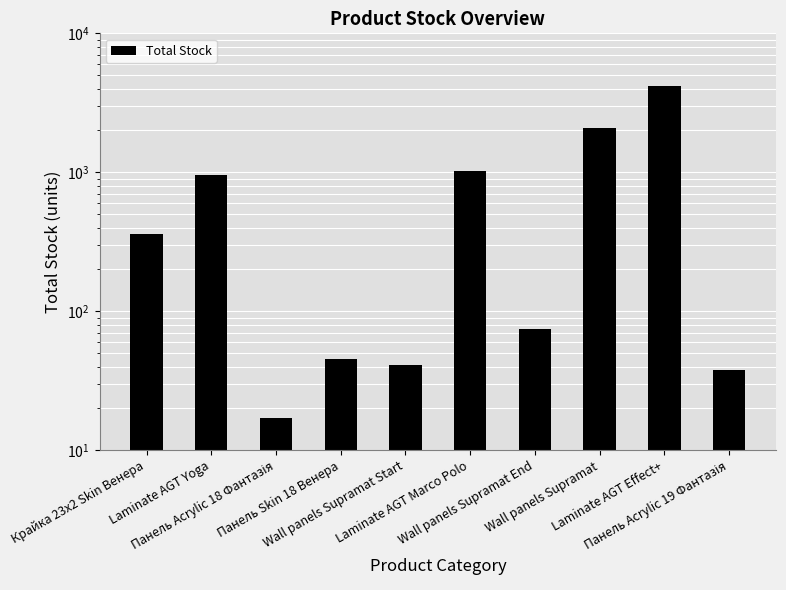

Rank the categories by value from lowest to highest.

Панель Acrylic 18 Фантазія, Панель Acrylic 19 Фантазія, Wall panels Supramat Start, Панель Skin 18 Венера, Wall panels Supramat End, Крайка 23x2 Skin Венера, Laminate AGT Yoga, Laminate AGT Marco Polo, Wall panels Supramat, Laminate AGT Effect+